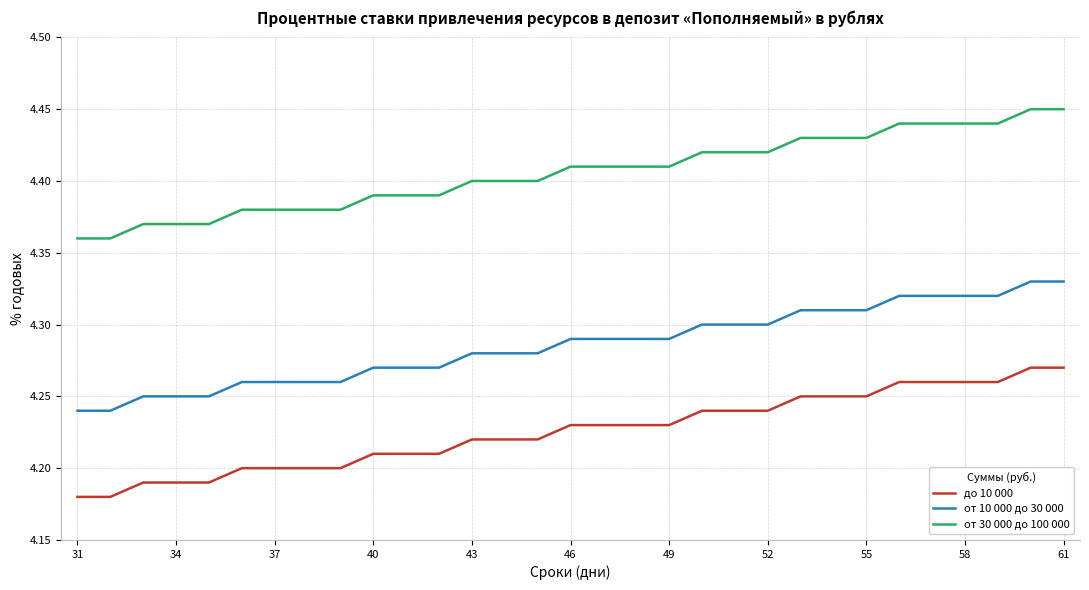

List the series in order of their peak value, lowest first.

до 10 000, от 10 000 до 30 000, от 30 000 до 100 000